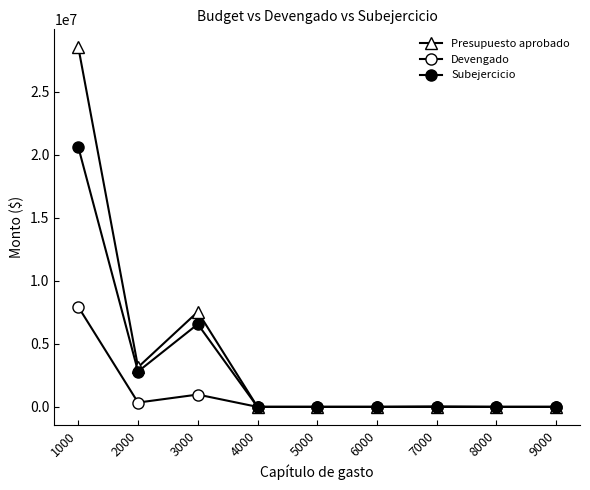

Count the number of categories in the chart.

9